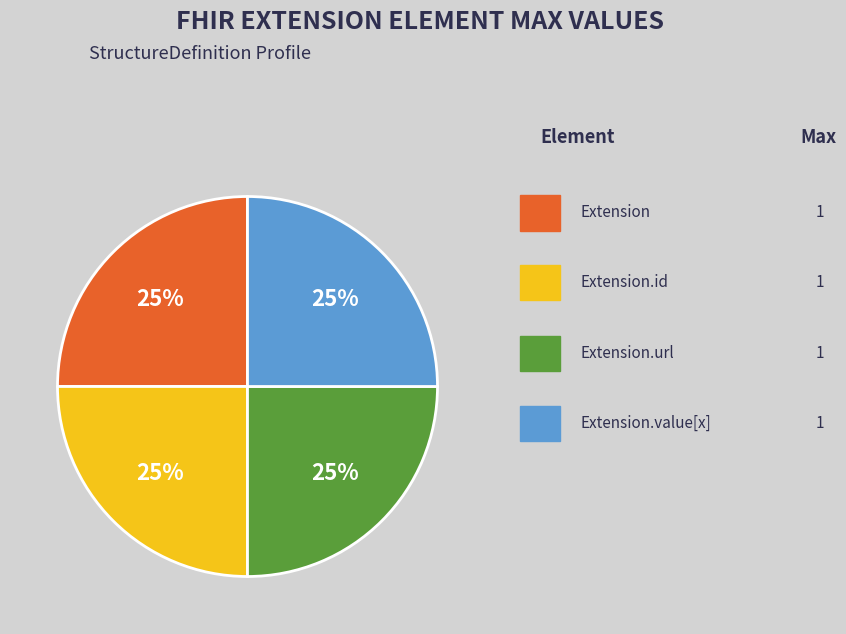

Does any single category account for the majority?

No